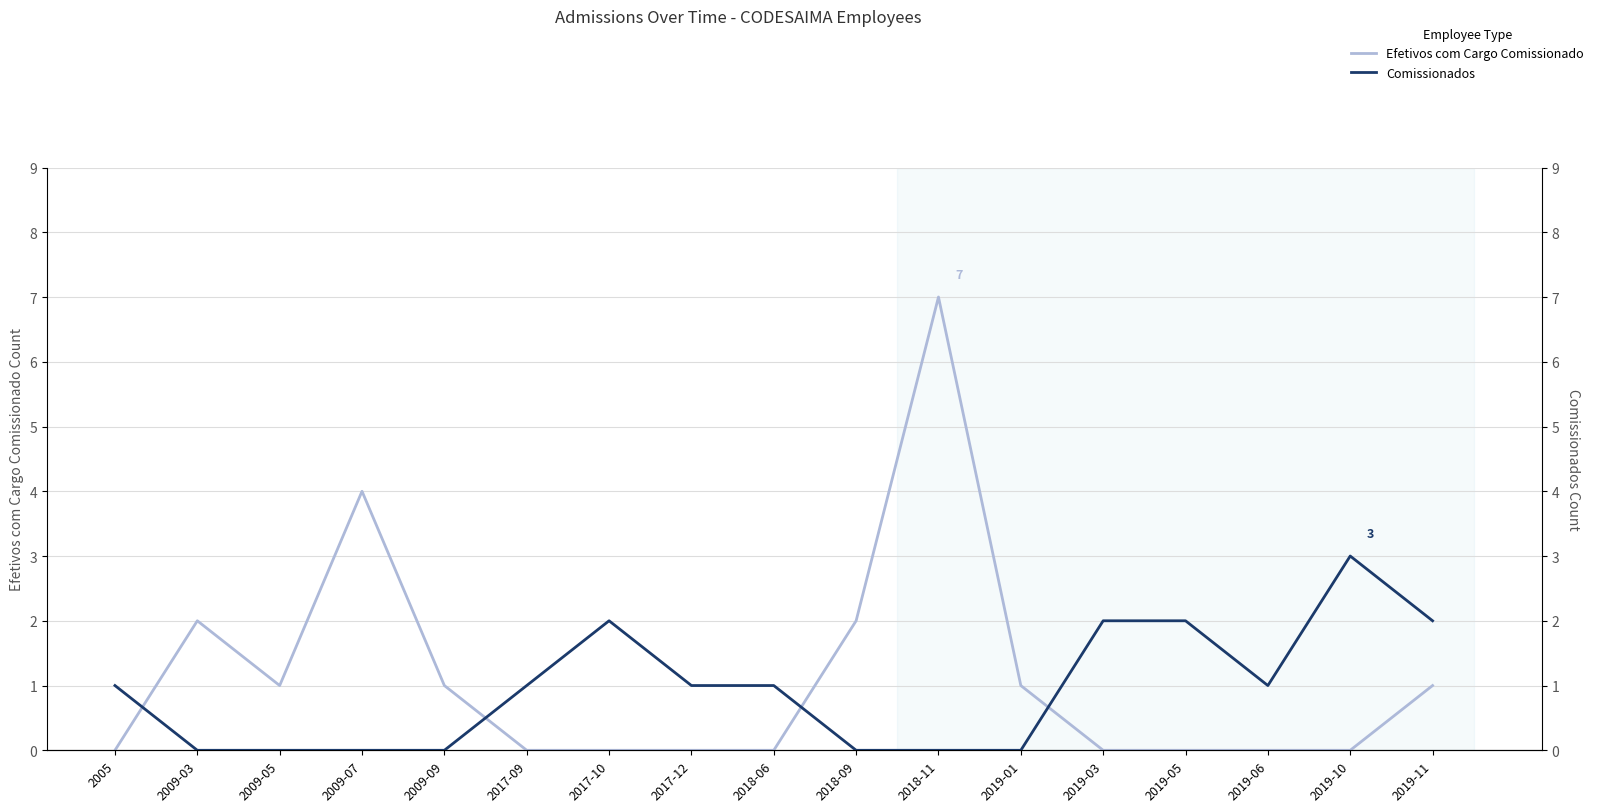

What are all the series names shown in the legend?

Efetivos com Cargo Comissionado, Comissionados